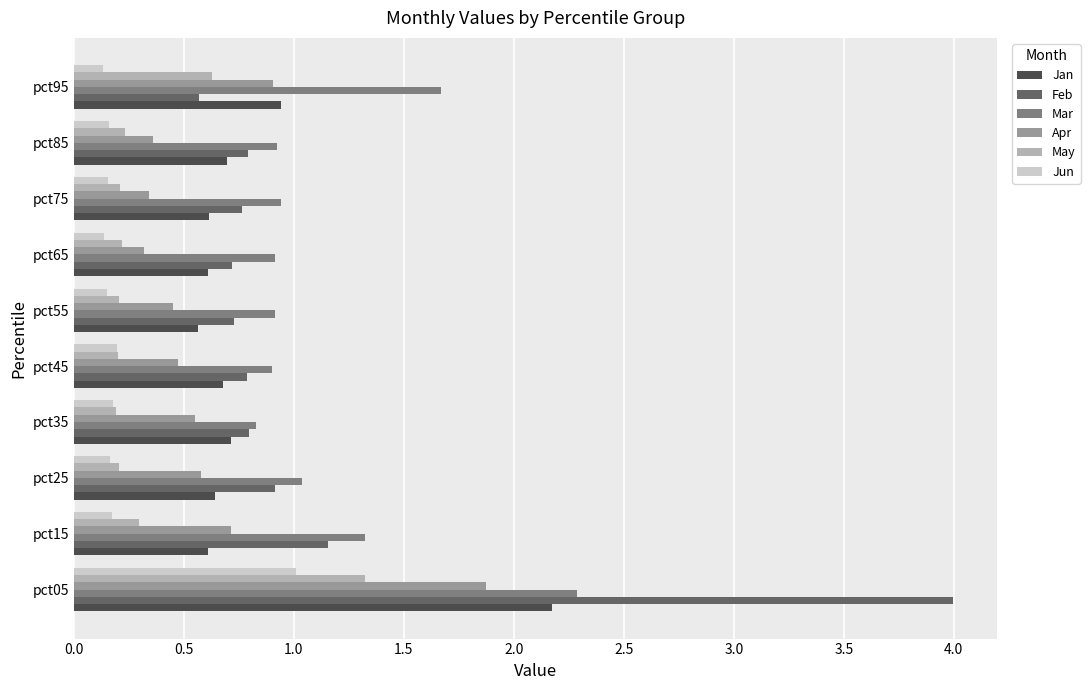

What is the difference between the second highest and second lowest values in the Jun series?

0.1